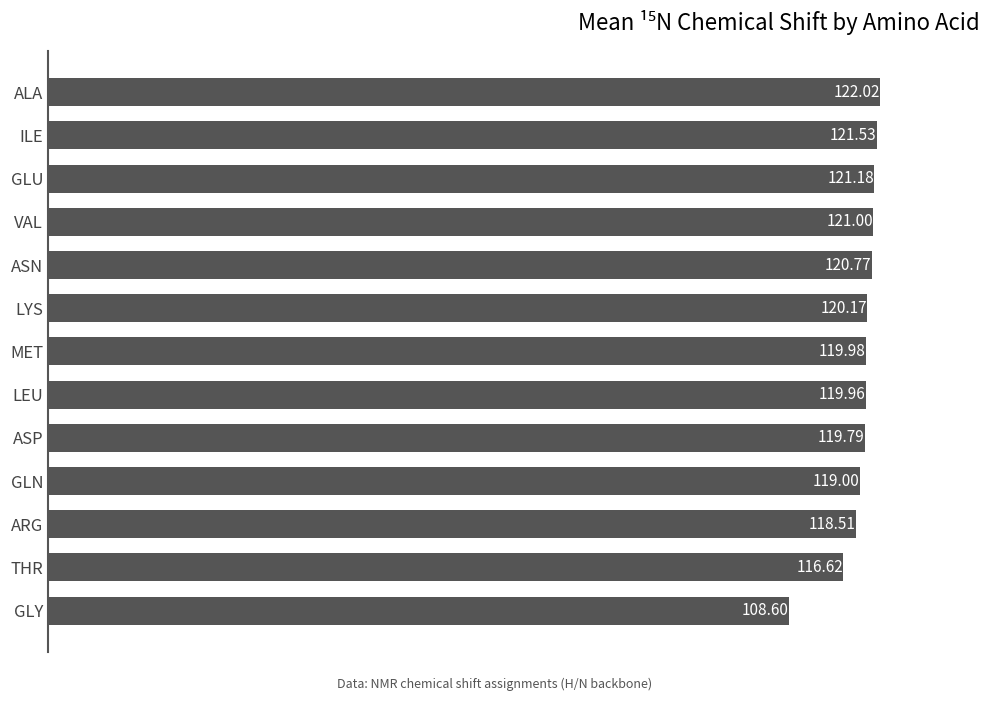

Are the bars grouped side by side (vs. stacked)?

No